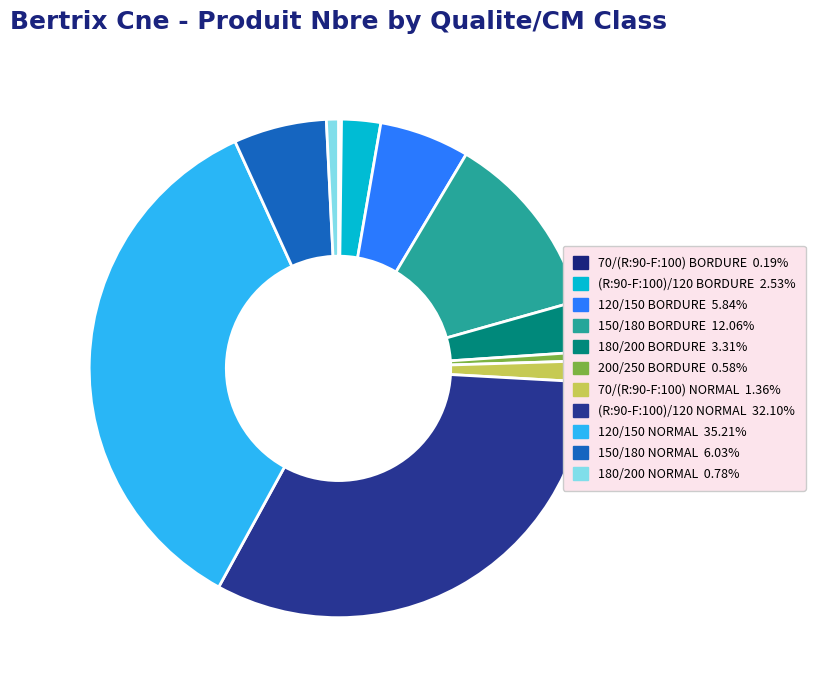

What is the change in value from 70/(R:90-F:100) NORMAL to 120/150 NORMAL?

+174